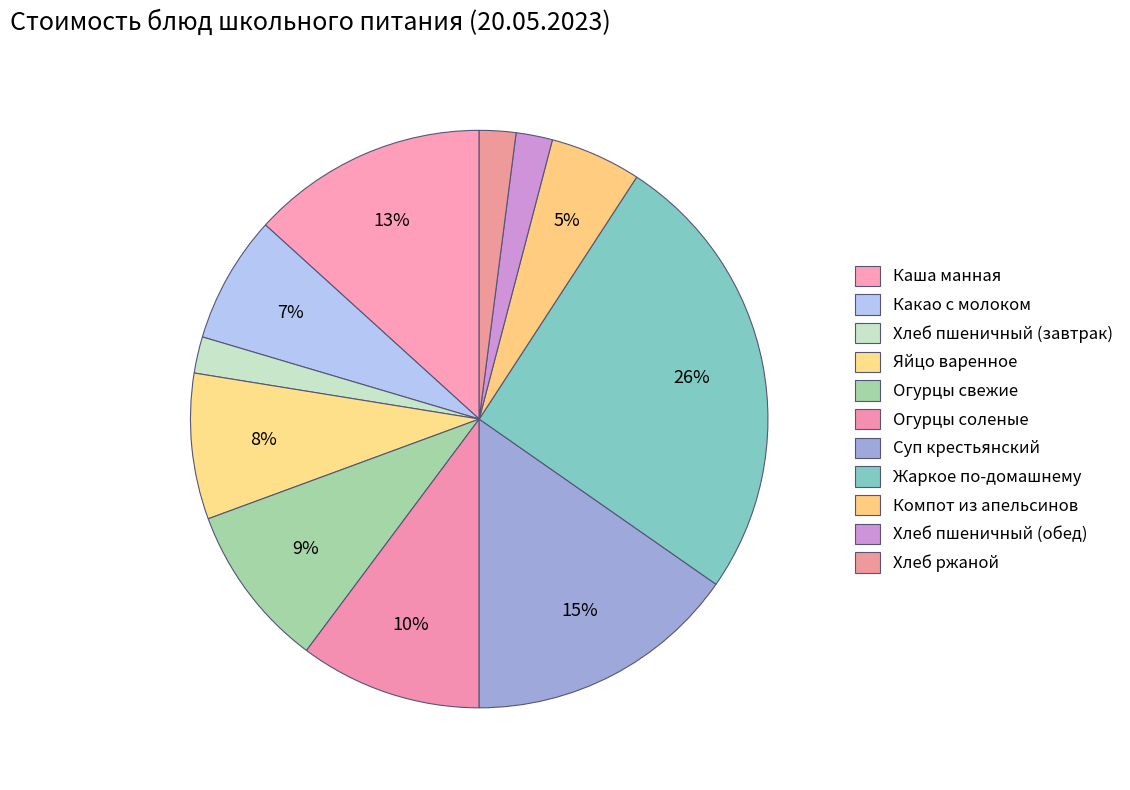

Rank the categories by value from lowest to highest.

Хлеб пшеничный (завтрак), Хлеб пшеничный (обед), Хлеб ржаной, Компот из апельсинов, Какао с молоком, Яйцо варенное, Огурцы свежие, Огурцы соленые, Каша манная, Суп крестьянский, Жаркое по-домашнему